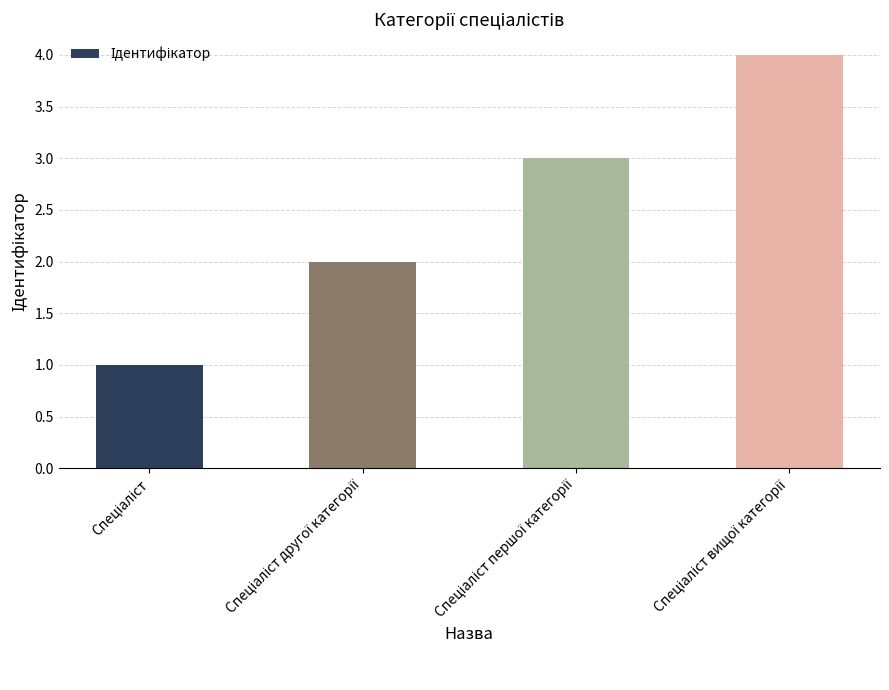

What is the difference between the maximum and minimum values?

3